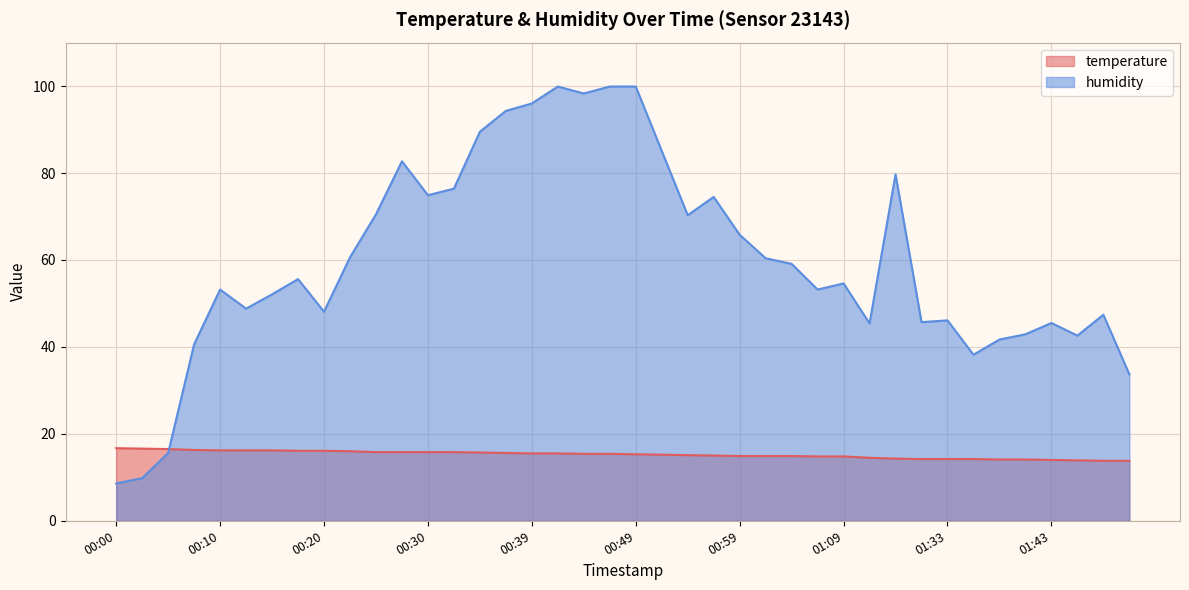

Which series has the largest range (max minus min)?

humidity